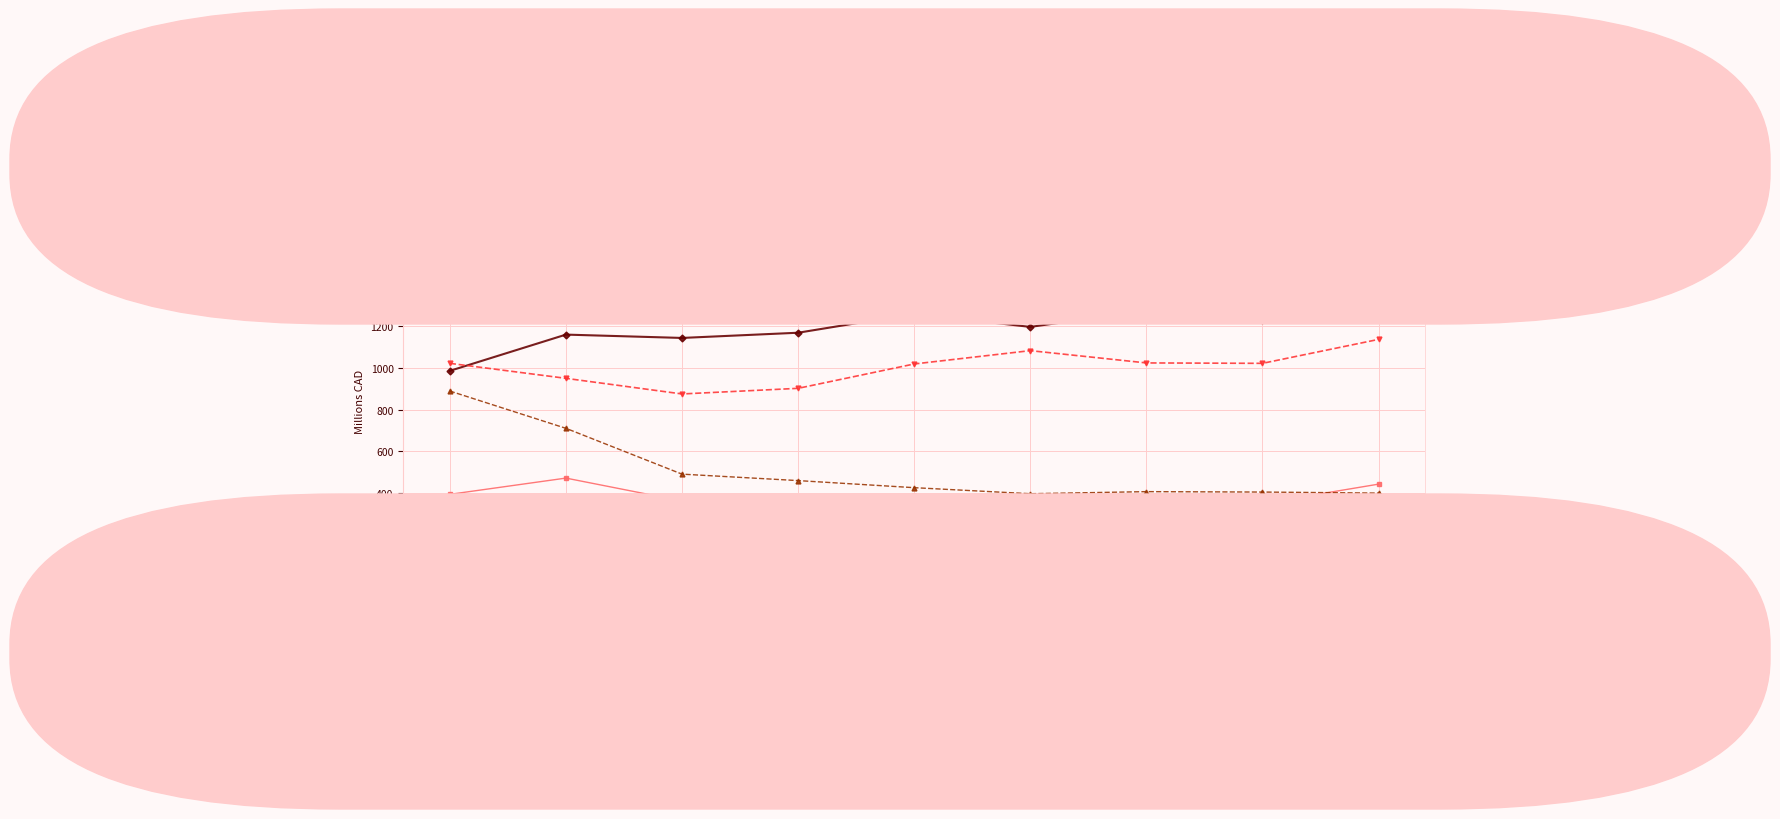

At which label is Valeurs mobilières closest to 409?

T1-2020